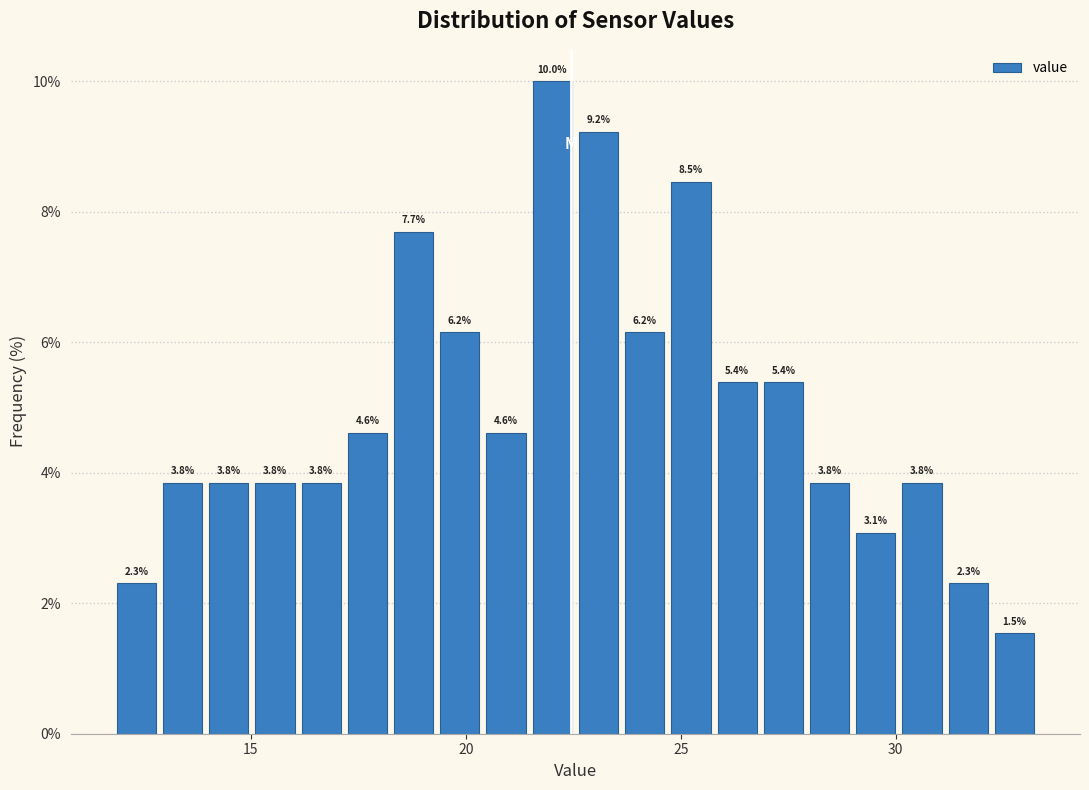

Read against the x-axis, roughly where is the centre of the tallest bar?

22.0